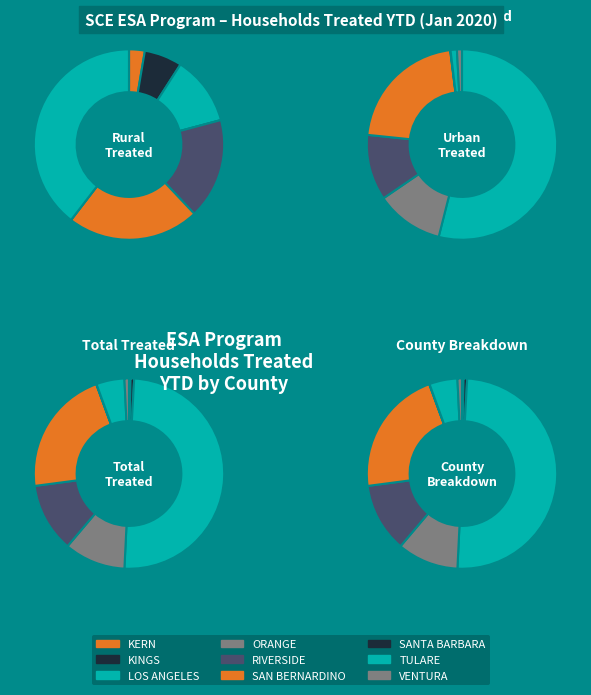

What percentage is NOT represented by SANTA BARBARA?

100.0%